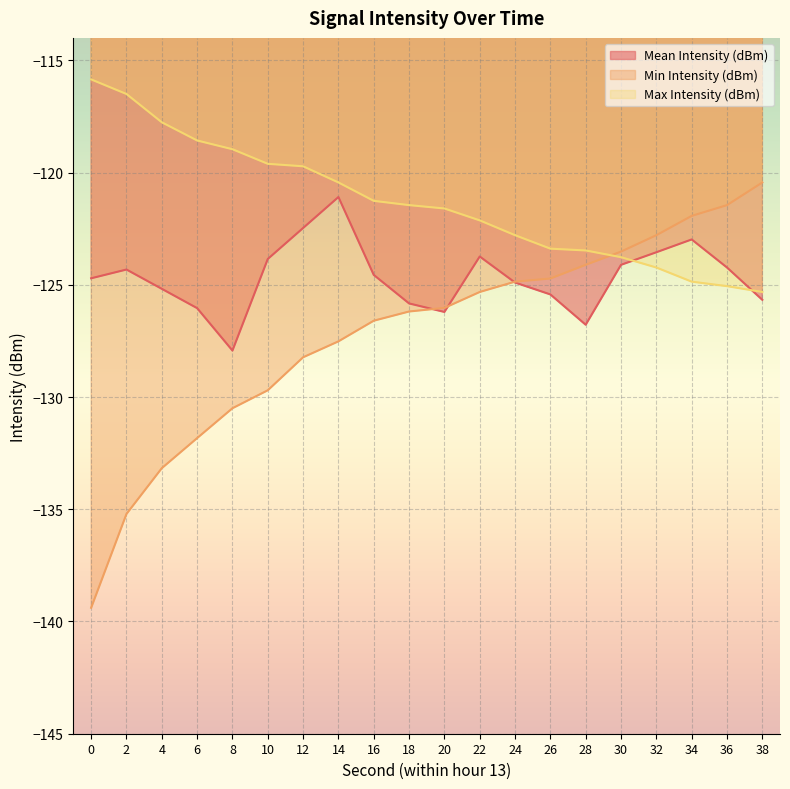

Reading right to left, extract all data points from this chart.

Mean Intensity (dBm): 38=-125.7	36=-124.2	34=-123.0	32=-123.5	30=-124.1	28=-126.8	26=-125.4	24=-124.9	22=-123.7	20=-126.2	18=-125.8	16=-124.6	14=-121.1	12=-122.5	10=-123.8	8=-127.9	6=-126.0	4=-125.2	2=-124.3	0=-124.7
Min Intensity (dBm): 38=-120.4	36=-121.5	34=-121.9	32=-122.8	30=-123.5	28=-124.1	26=-124.7	24=-124.9	22=-125.3	20=-126.0	18=-126.2	16=-126.6	14=-127.5	12=-128.2	10=-129.7	8=-130.5	6=-131.8	4=-133.2	2=-135.2	0=-139.4
Max Intensity (dBm): 38=-125.3	36=-125.1	34=-124.9	32=-124.2	30=-123.8	28=-123.5	26=-123.4	24=-122.8	22=-122.1	20=-121.6	18=-121.5	16=-121.3	14=-120.4	12=-119.7	10=-119.6	8=-119.0	6=-118.6	4=-117.8	2=-116.5	0=-115.8